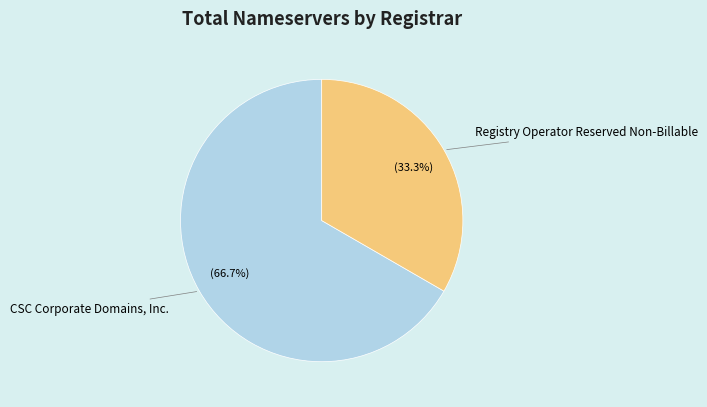

How many slices are in this pie chart?

2